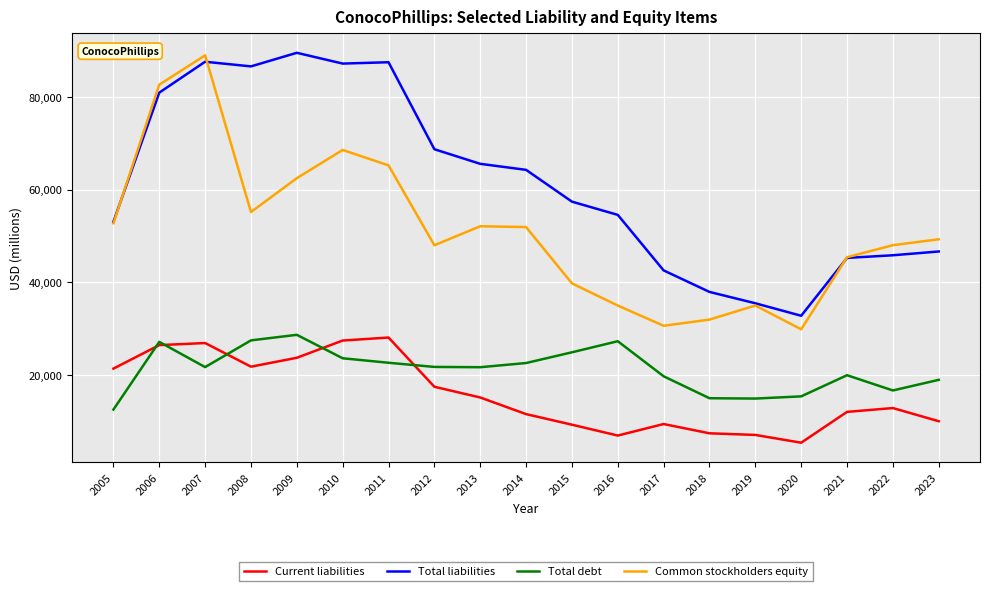

How many series are shown in this chart?

4